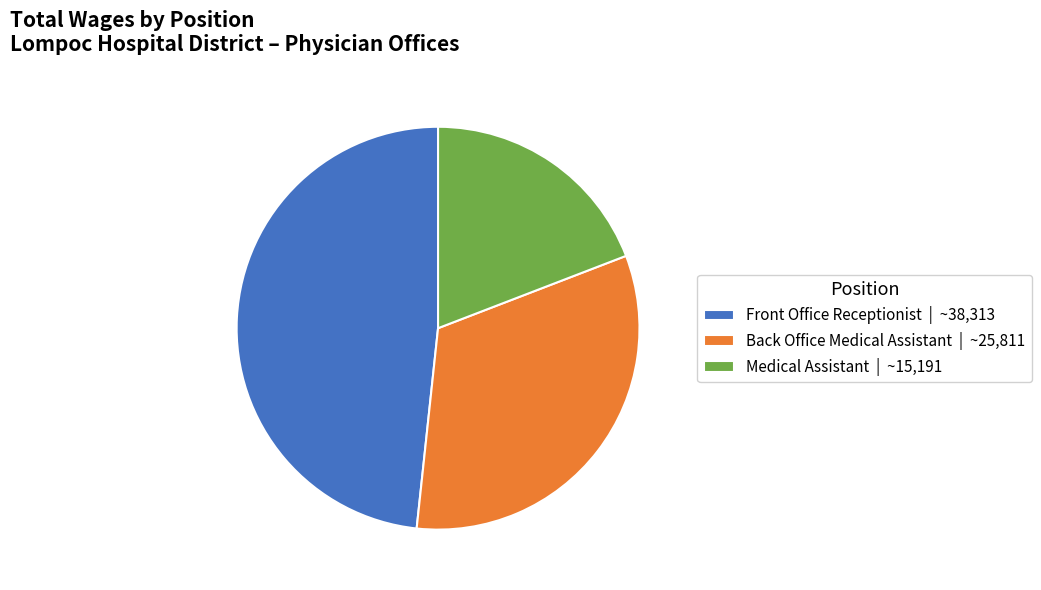

Between Back Office Medical Assistant | ~25,811 and Front Office Receptionist | ~38,313, which is larger?

Front Office Receptionist | ~38,313